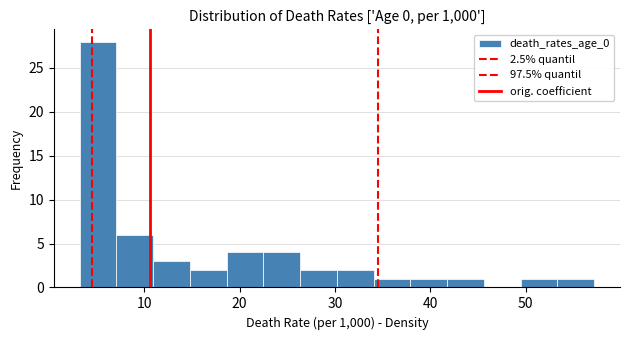

Read against the x-axis, roughly where is the centre of the tallest bar?

5